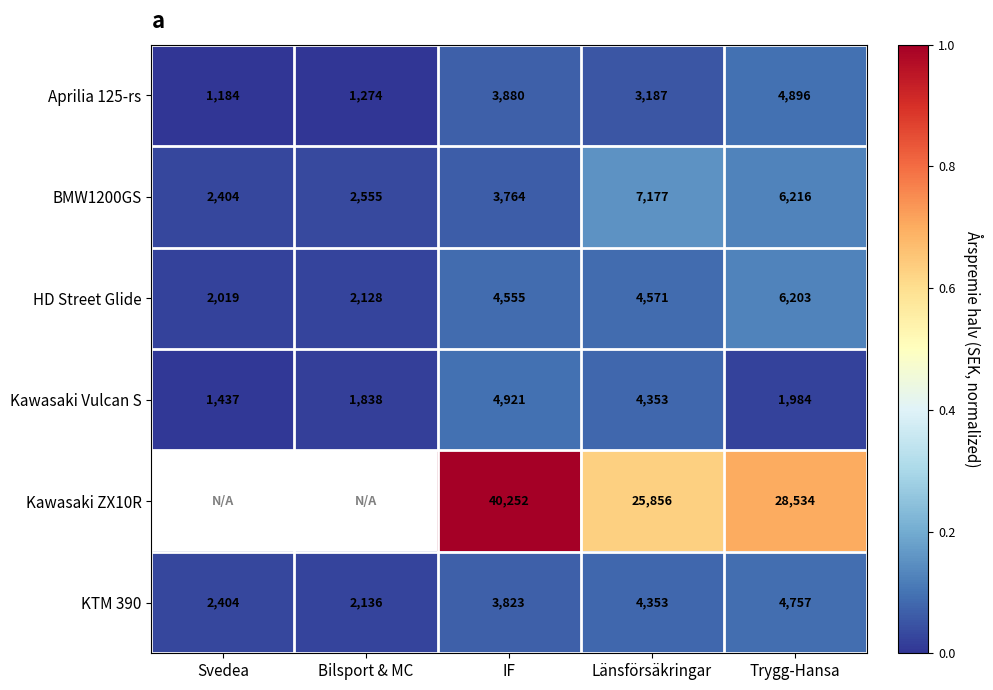

What is the highest value of the Kawasaki Vulcan S series?

4921